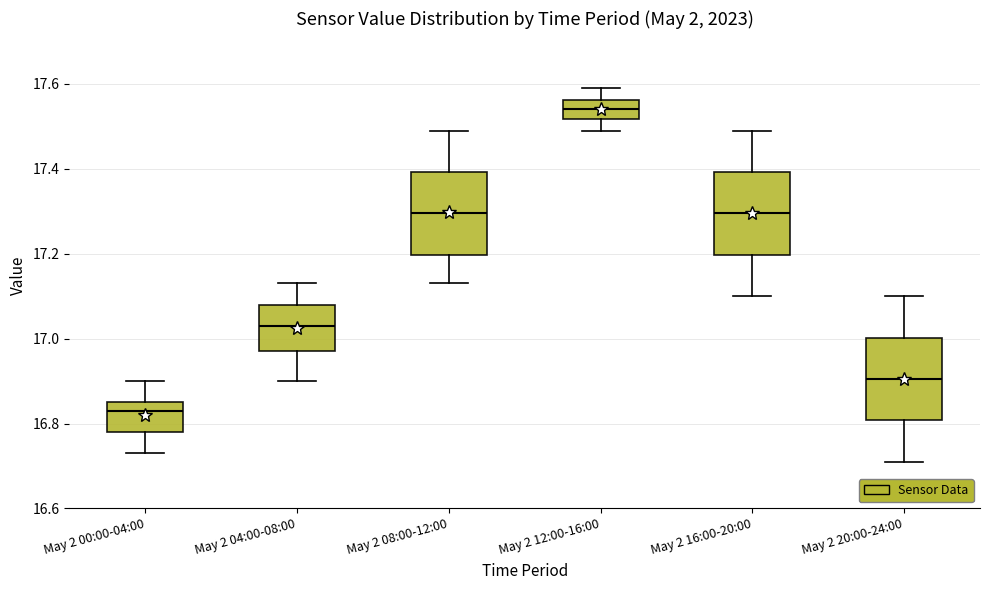

Reading left to right, transcribe this box plot: for each box, give where its median line is, the range the box spans, and where its two whiskers end, as read against the y-axis. The values are not printed on the chart, so give them approximately, as read against the axis.

May 2 00:00-04:00: median 16.84, box 16.78 to 16.86, whiskers 16.74 to 16.90
May 2 04:00-08:00: median 17.04, box 16.98 to 17.08, whiskers 16.90 to 17.14
May 2 08:00-12:00: median 17.30, box 17.20 to 17.40, whiskers 17.14 to 17.50
May 2 12:00-16:00: median 17.54, box 17.52 to 17.56, whiskers 17.50 to 17.60
May 2 16:00-20:00: median 17.30, box 17.20 to 17.40, whiskers 17.10 to 17.50
May 2 20:00-24:00: median 16.90, box 16.80 to 17.00, whiskers 16.72 to 17.10